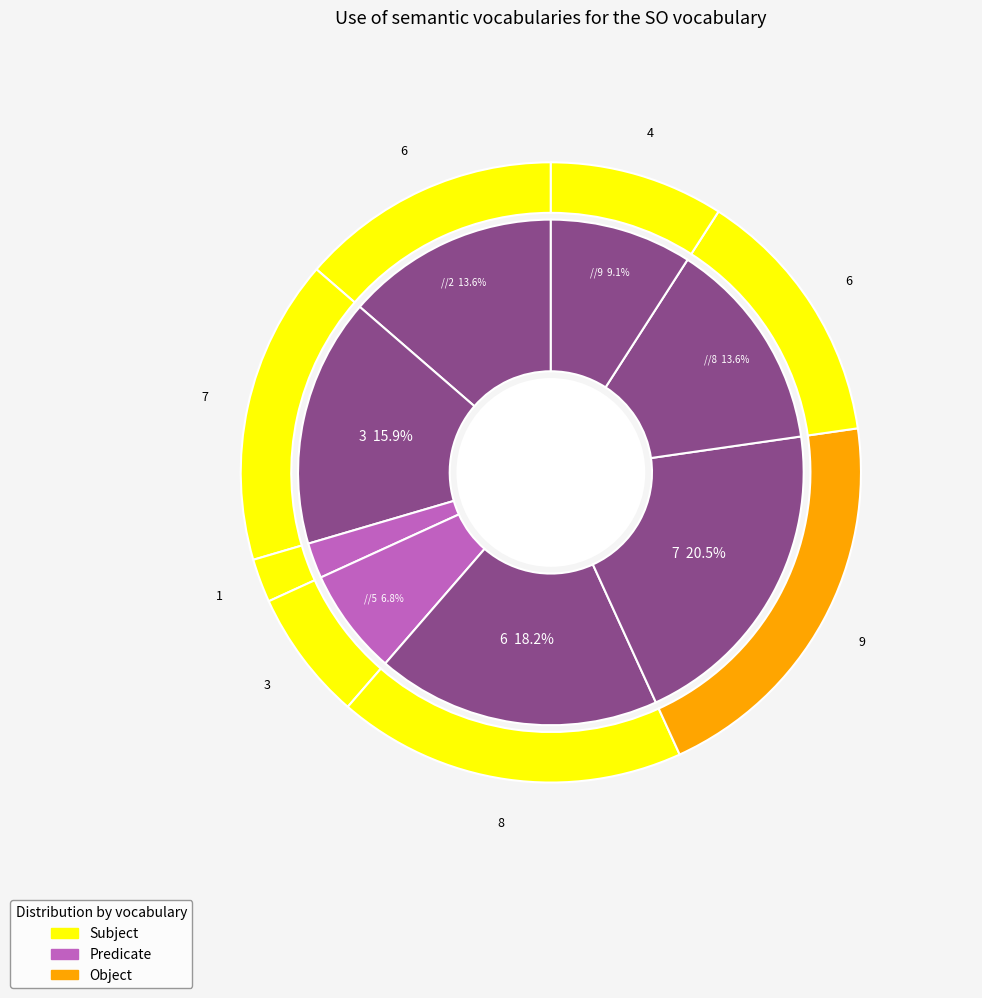

Combined, do 8 and 9 account for over 50%?

No